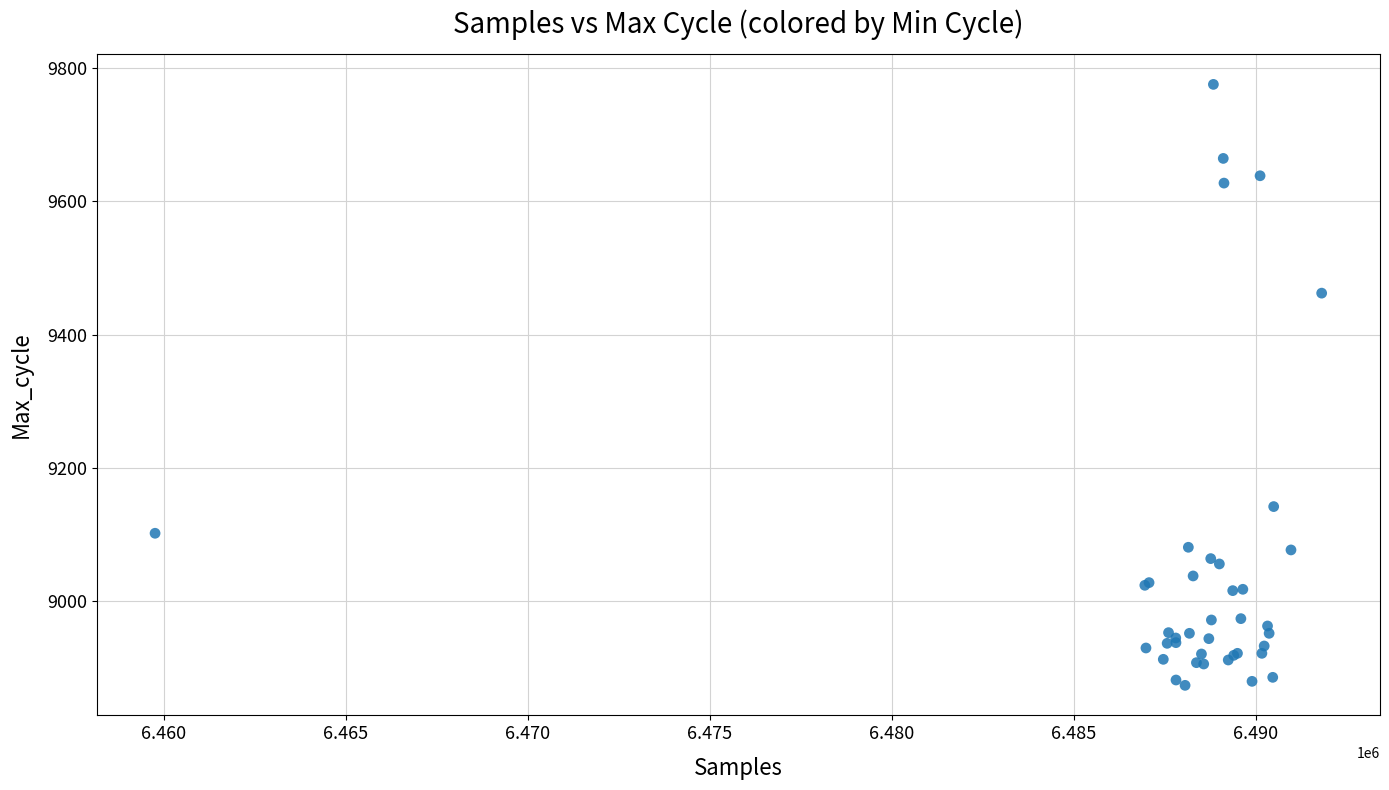

What Y value in the scatter plot is closest to 9324?

9462